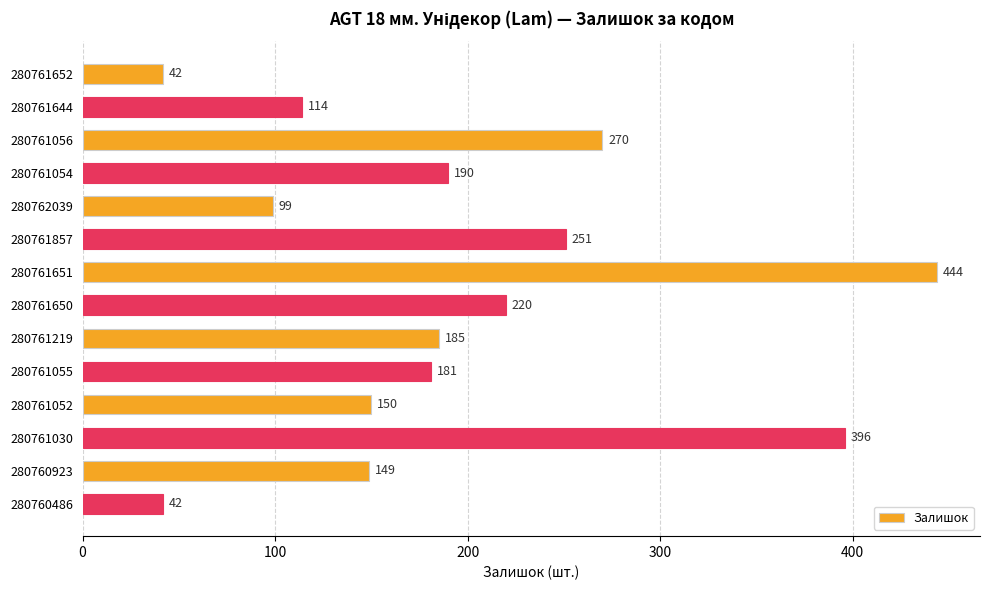

Reading top to bottom, extract all data points from this chart.

42	114	270	190	99	251	444	220	185	181	150	396	149	42